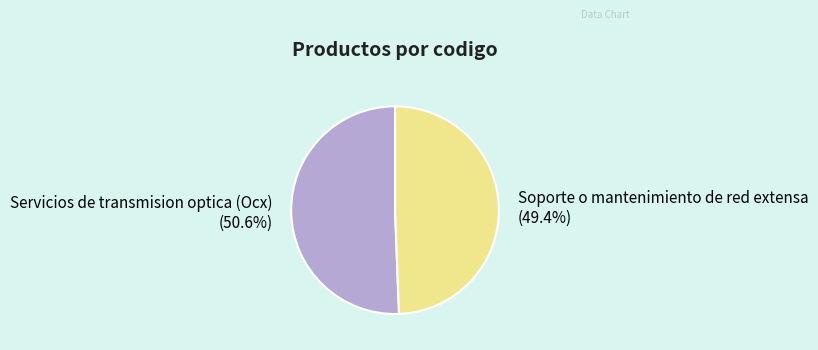

To the nearest percent, what is the difference between the largest and smallest slice percentages?

1%